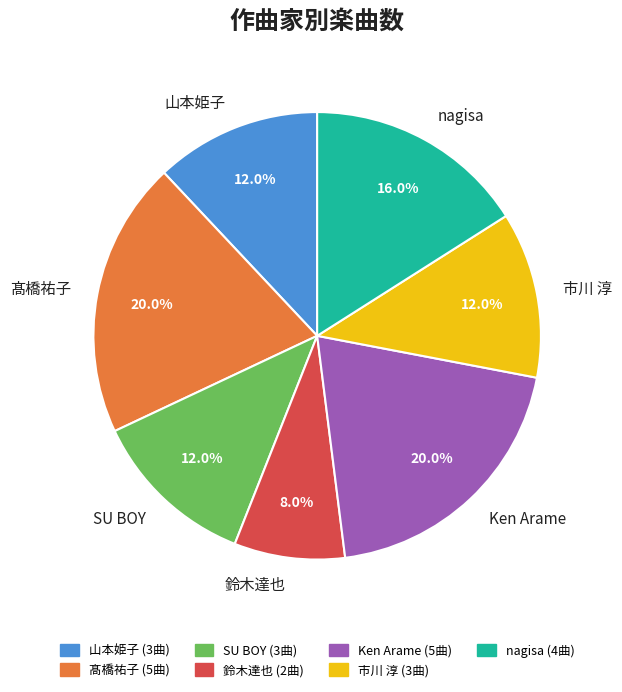

True or false: 鈴木達也 accounts for 1% of the total.

False